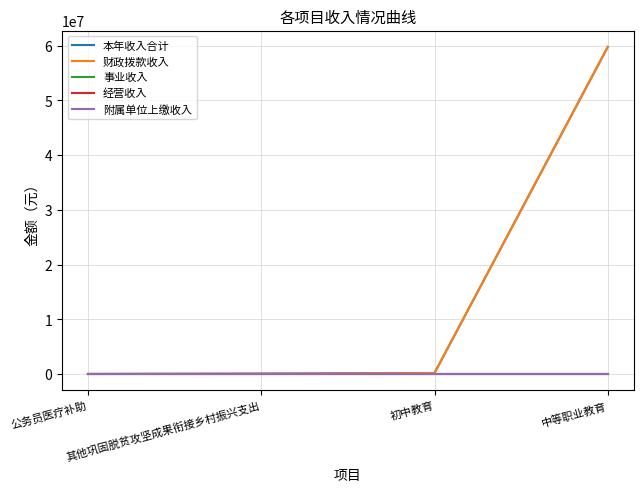

List the labels in order of 经营收入 value, smallest first.

公务员医疗补助, 其他巩固脱贫攻坚成果衔接乡村振兴支出, 初中教育, 中等职业教育